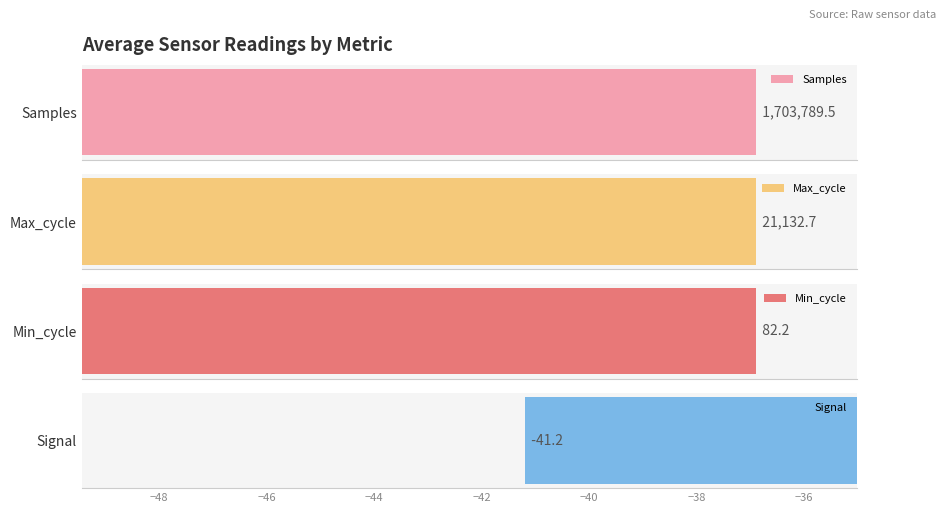

How many values in the Min_cycle series exceed 82?

1